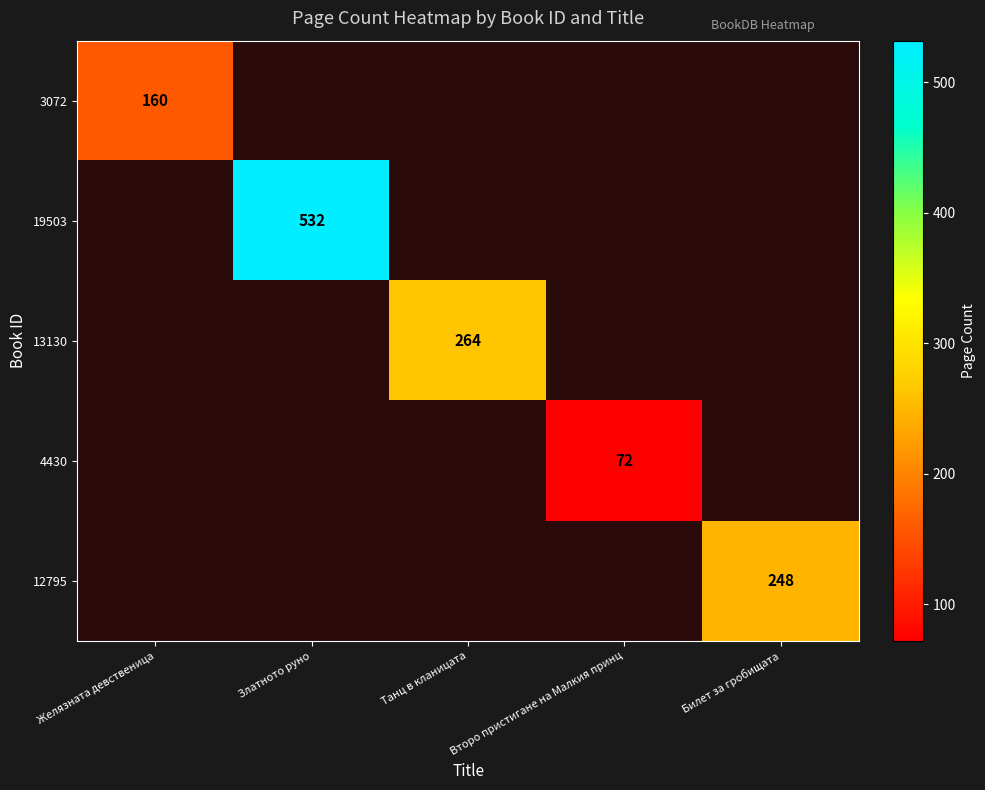

The 3072 series shows 160 at Желязната девственица. True or false?

True